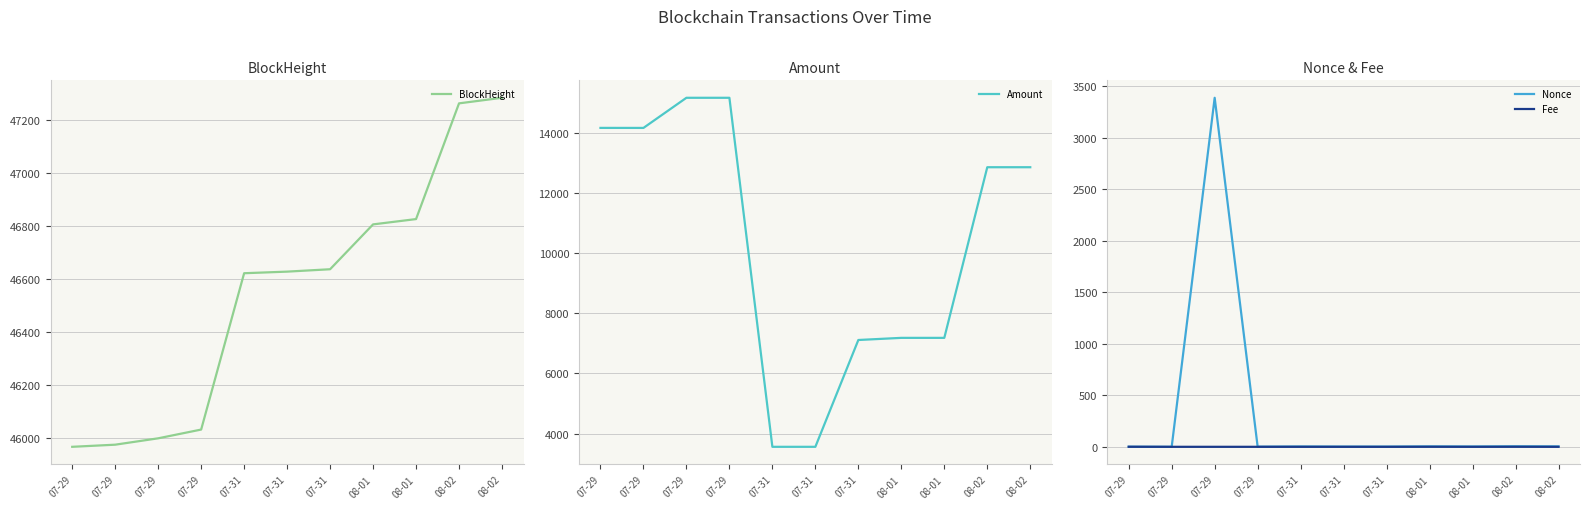

What is the label of the 9th point from the right?

07-29